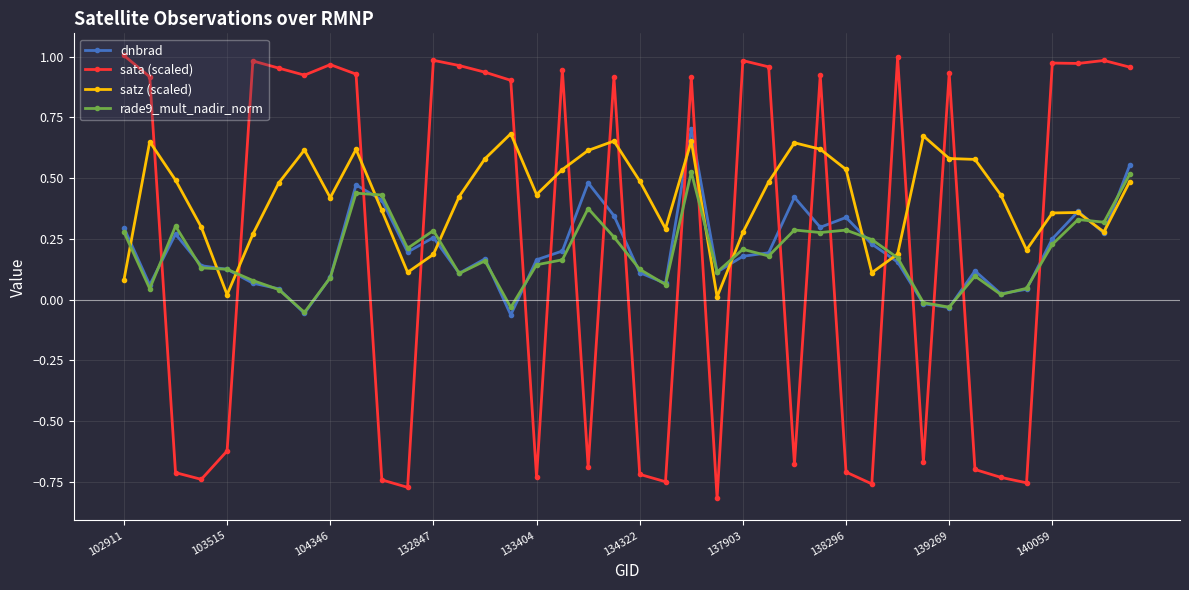

True or false: rade9_mult_nadir_norm has more than 0 points higher than both neighbors.

True